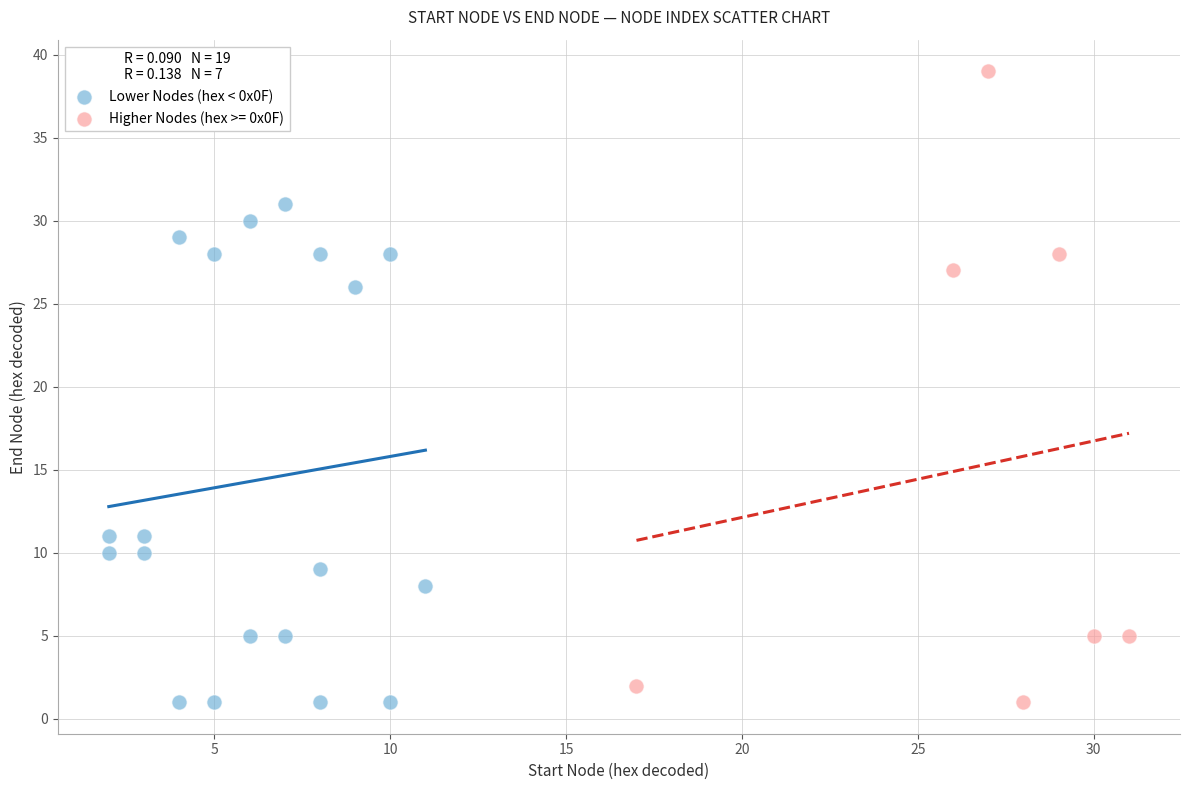

Which series has the widest spread of Y values?

Higher Nodes (hex >= 0x0F)